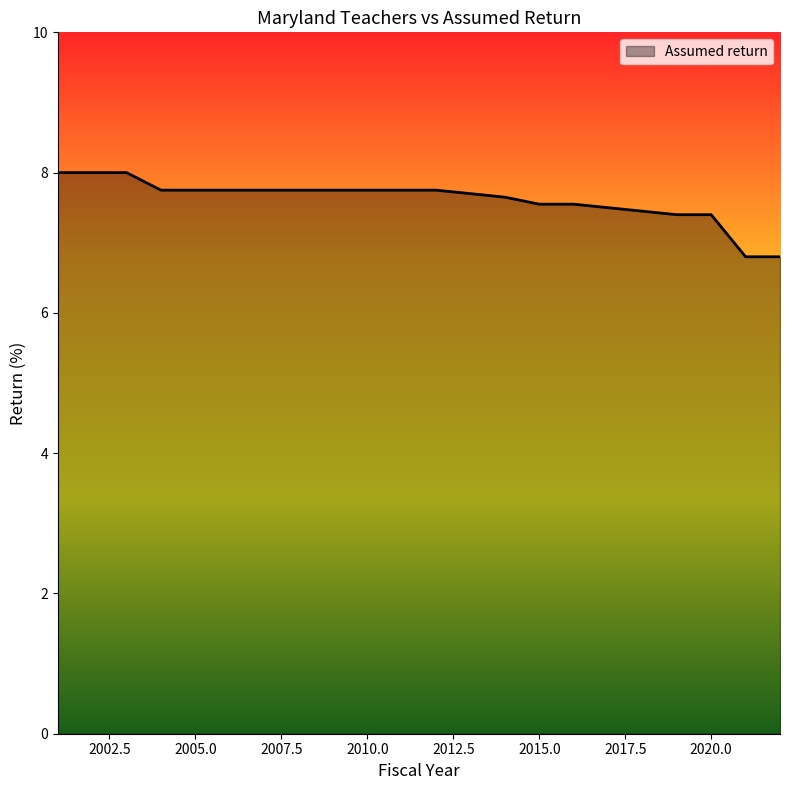

What is the difference between the maximum and minimum values?

1.2